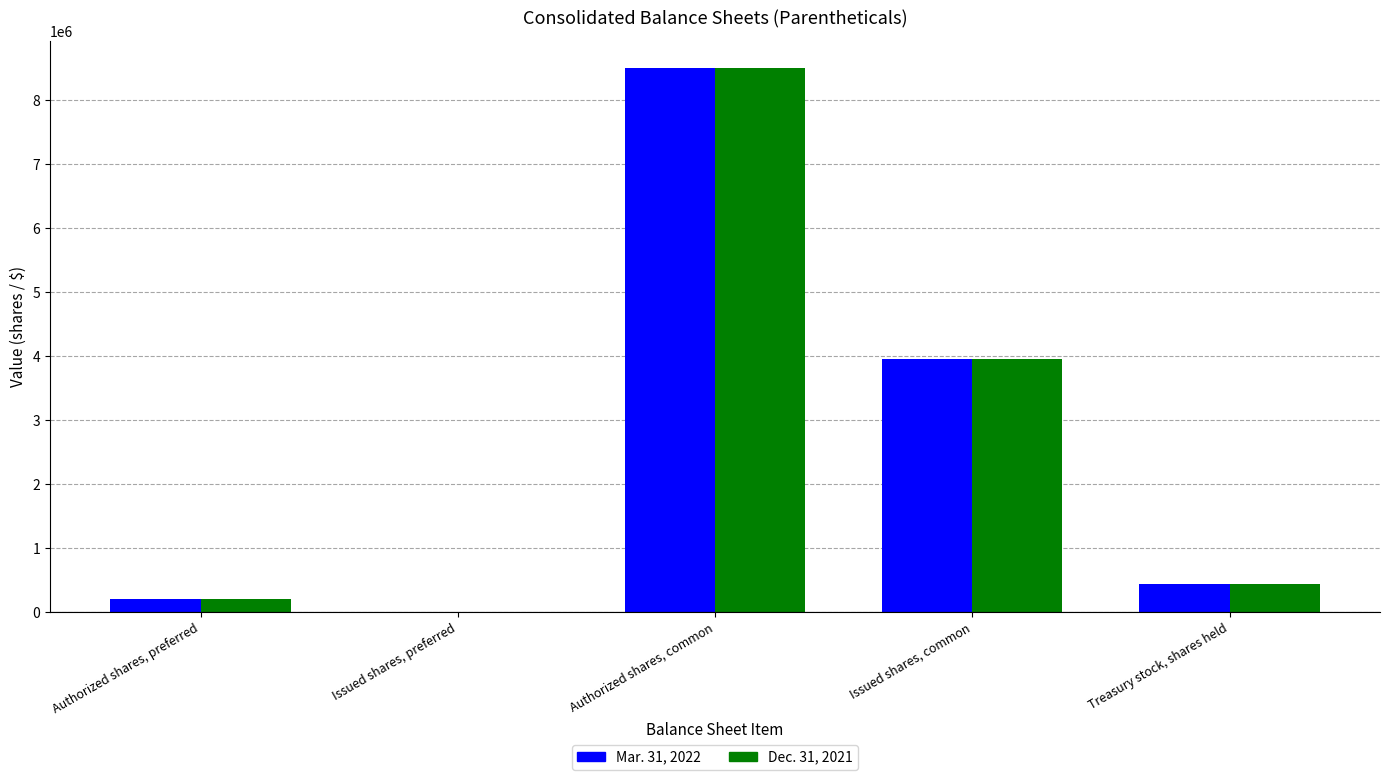

How many series are shown in this chart?

2